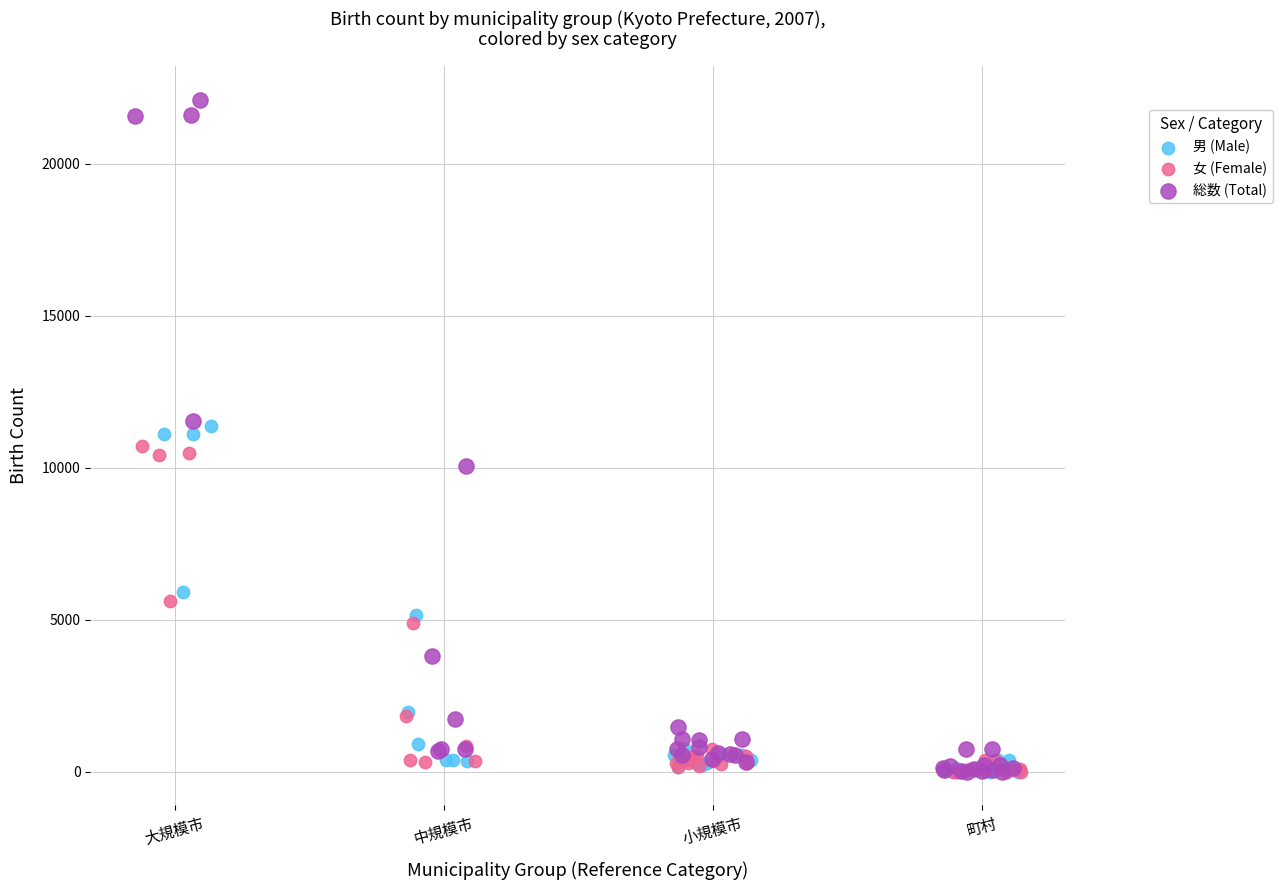

Which series has the widest spread of Y values?

総数 (Total)